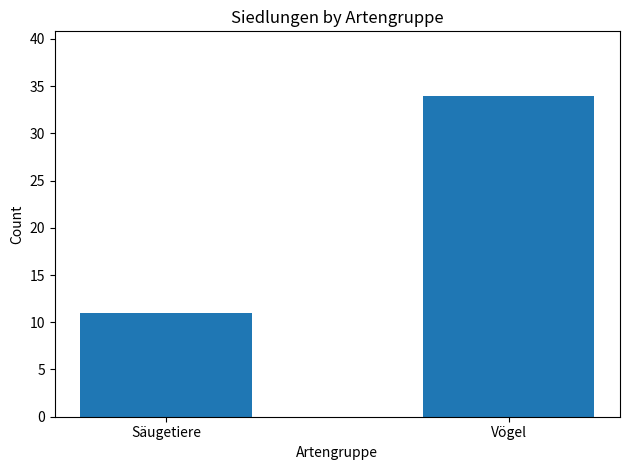

Does the chart contain stacked bars?

No